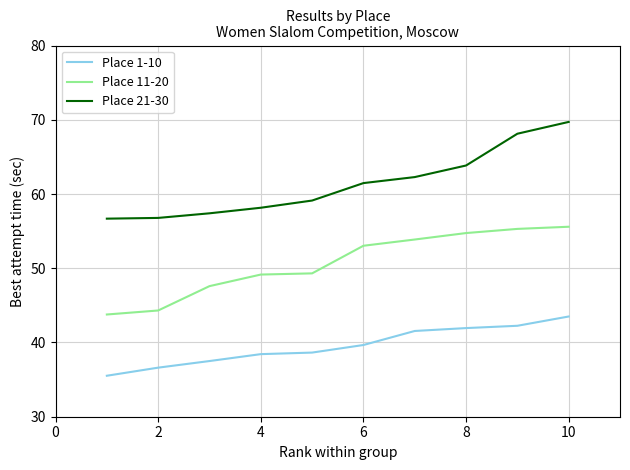

Which series has the largest total across all categories?

Place 21-30